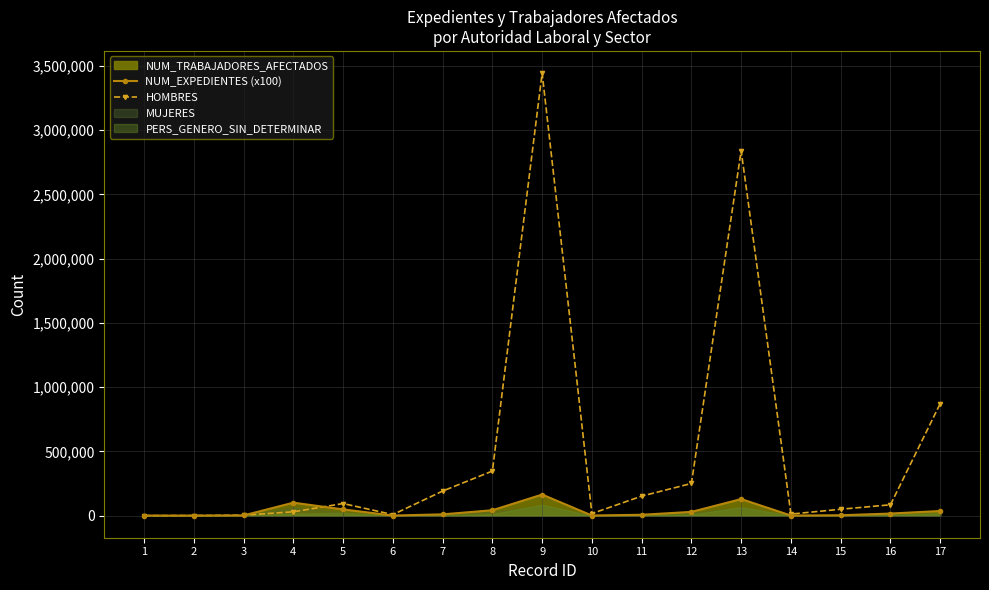

In NUM_EXPEDIENTES (x100), how many points are lower than both neighbors (excluding endpoints)?

3